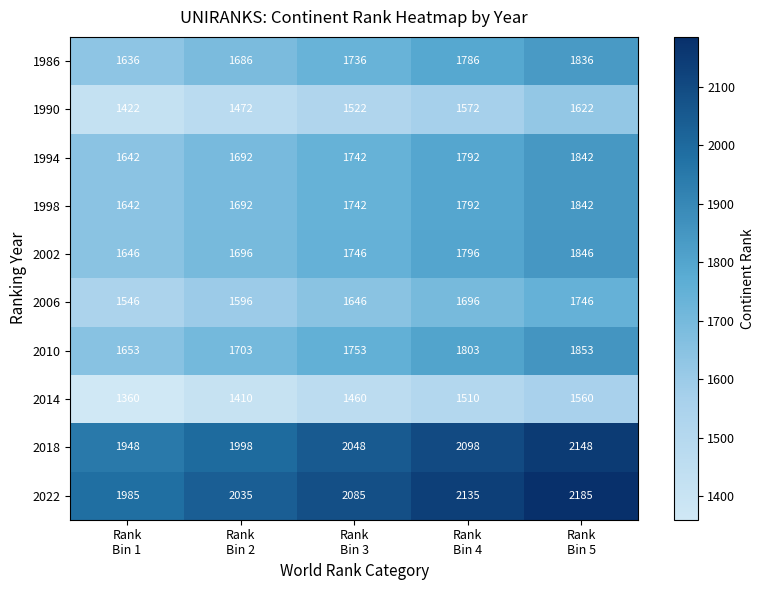

Count the 1990 values in the range 1472 to 1572.

3